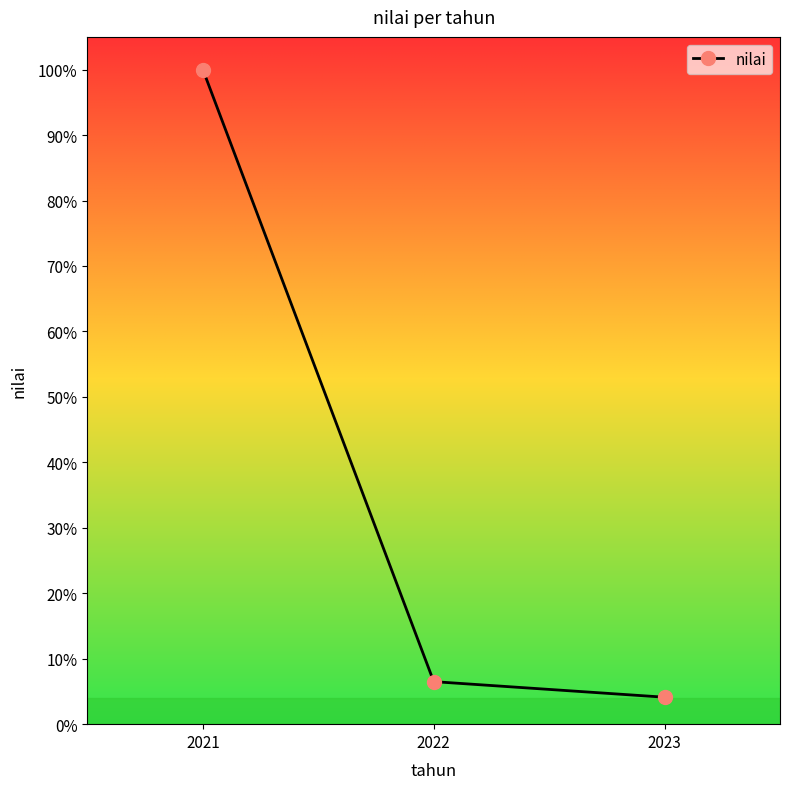

What is the value of the 1st point from the left?

100.0